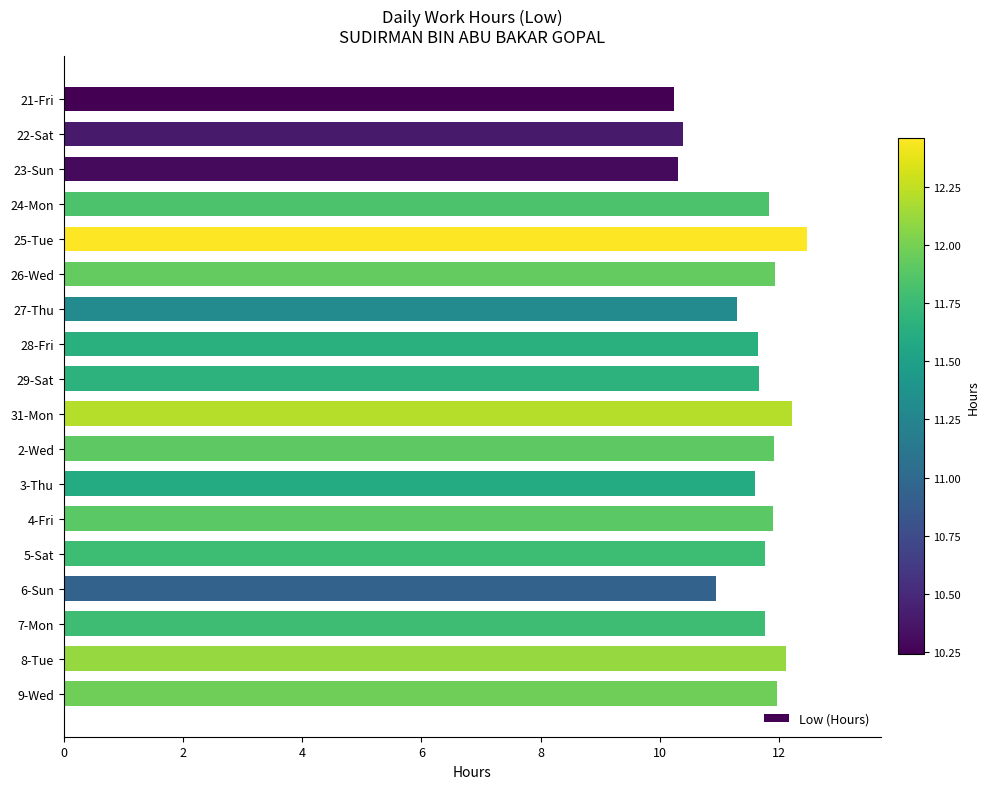

Which has a higher value, 24-Mon or 31-Mon?

31-Mon